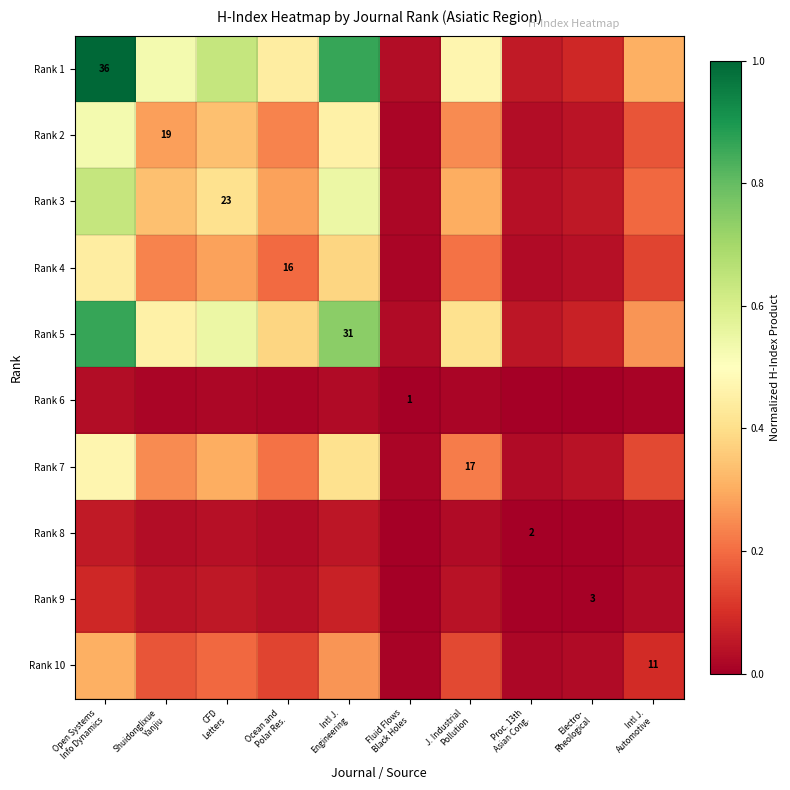

At which category is the sum across all series the highest?

Open Systems
Info Dynamics